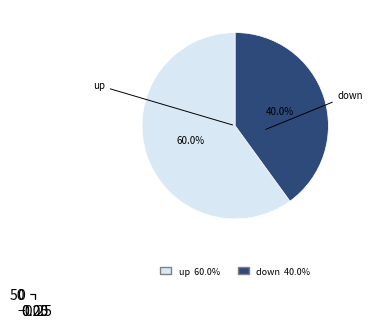

How many slices are in this pie chart?

2